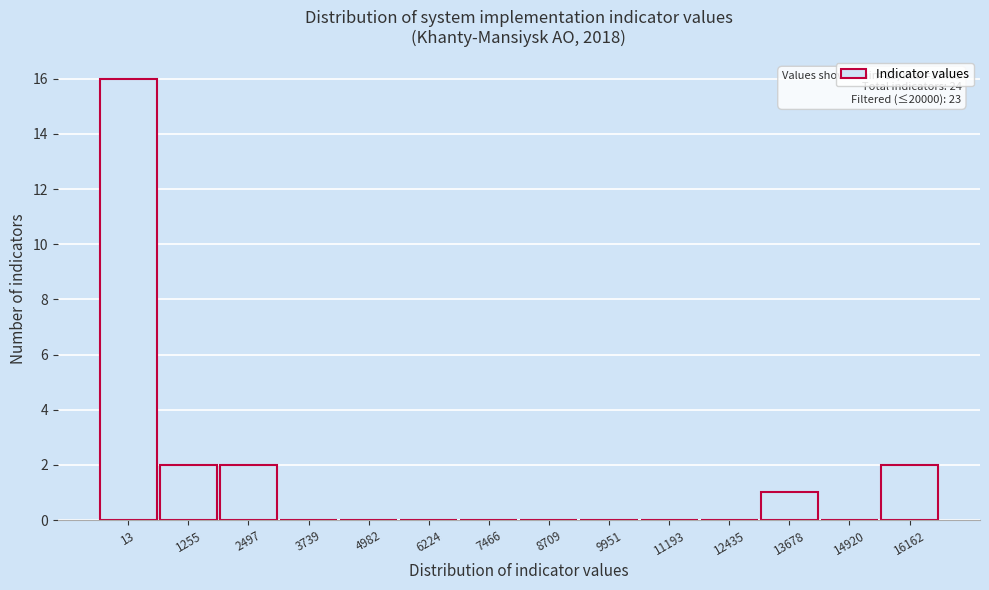

Reading right to left, what are all the values shown in this chart?

16162=2	14920=0	13678=1	12435=0	11193=0	9951=0	8709=0	7466=0	6224=0	4982=0	3739=0	2497=2	1255=2	13=16